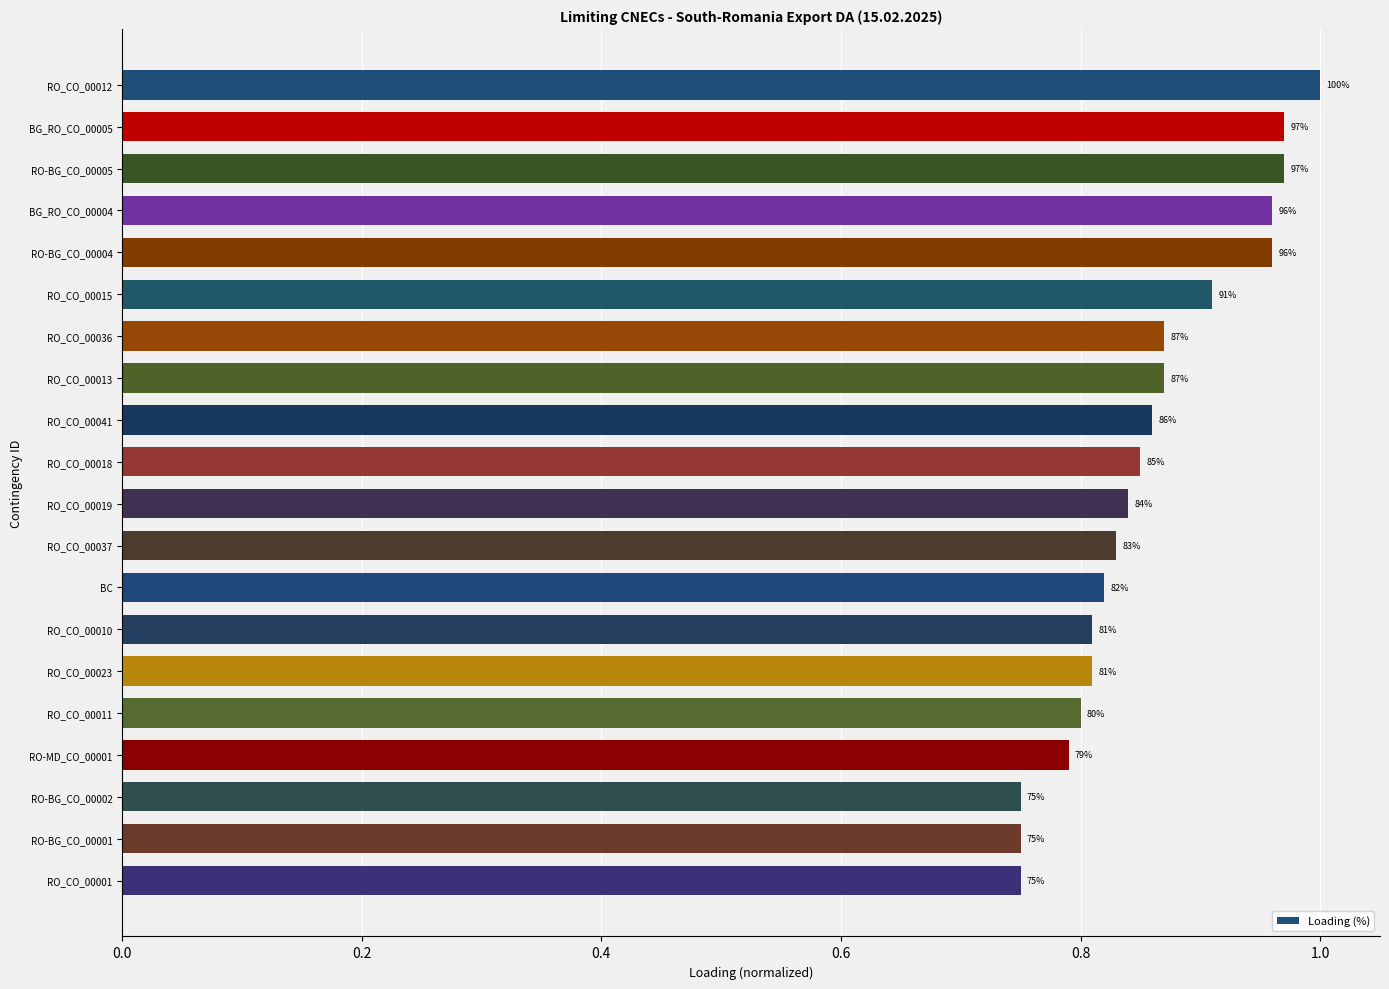

What is the sum of all values?

17.2